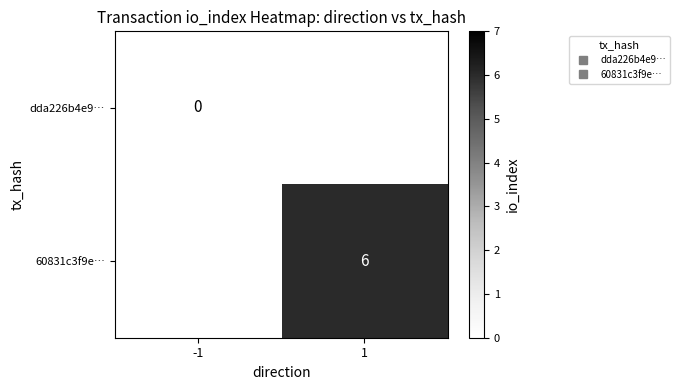

How many series are shown in this chart?

2